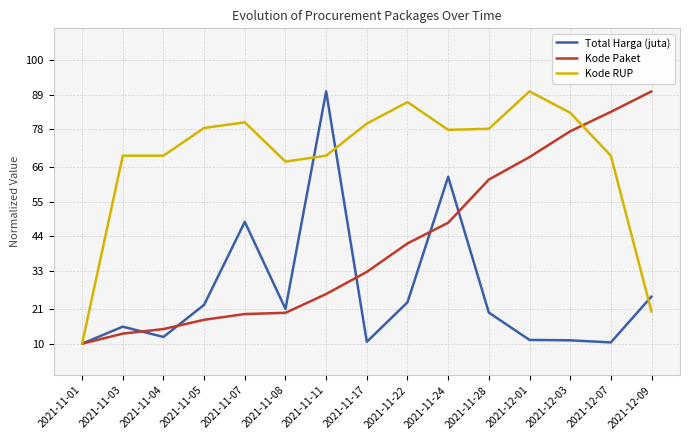

At 2021-11-24, list the series in order from largest to smallest.

Kode RUP, Total Harga (juta), Kode Paket